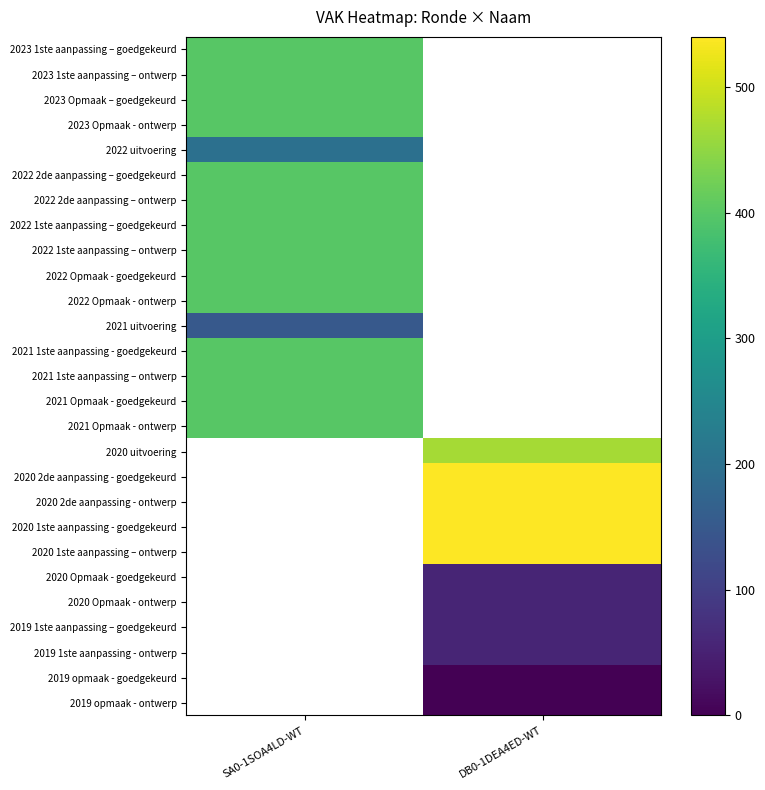

At how many categories does at least one series exceed 116?

2